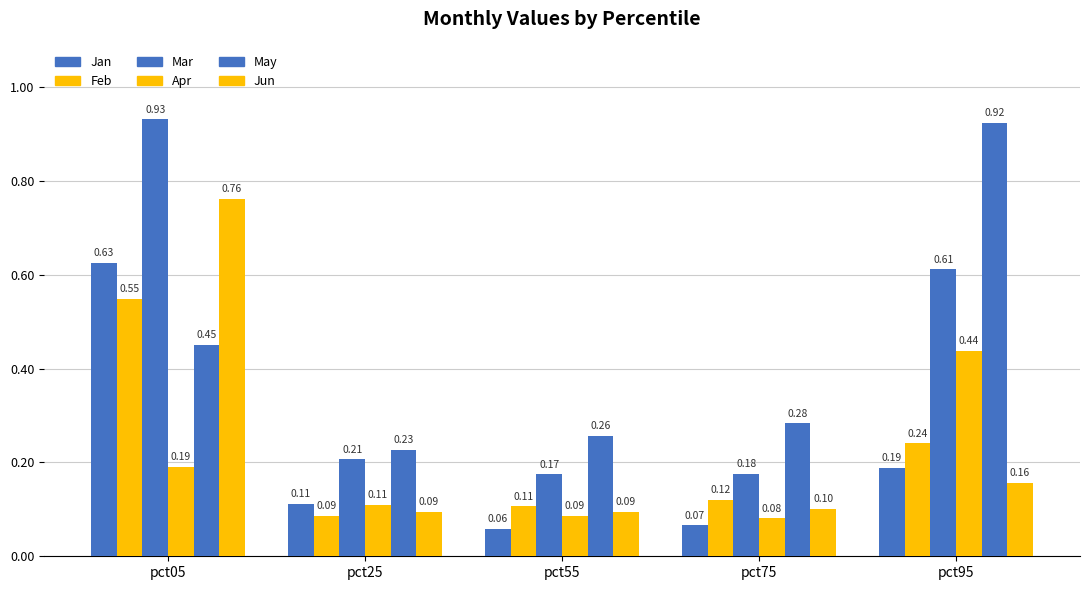

Does the chart contain any negative values?

No